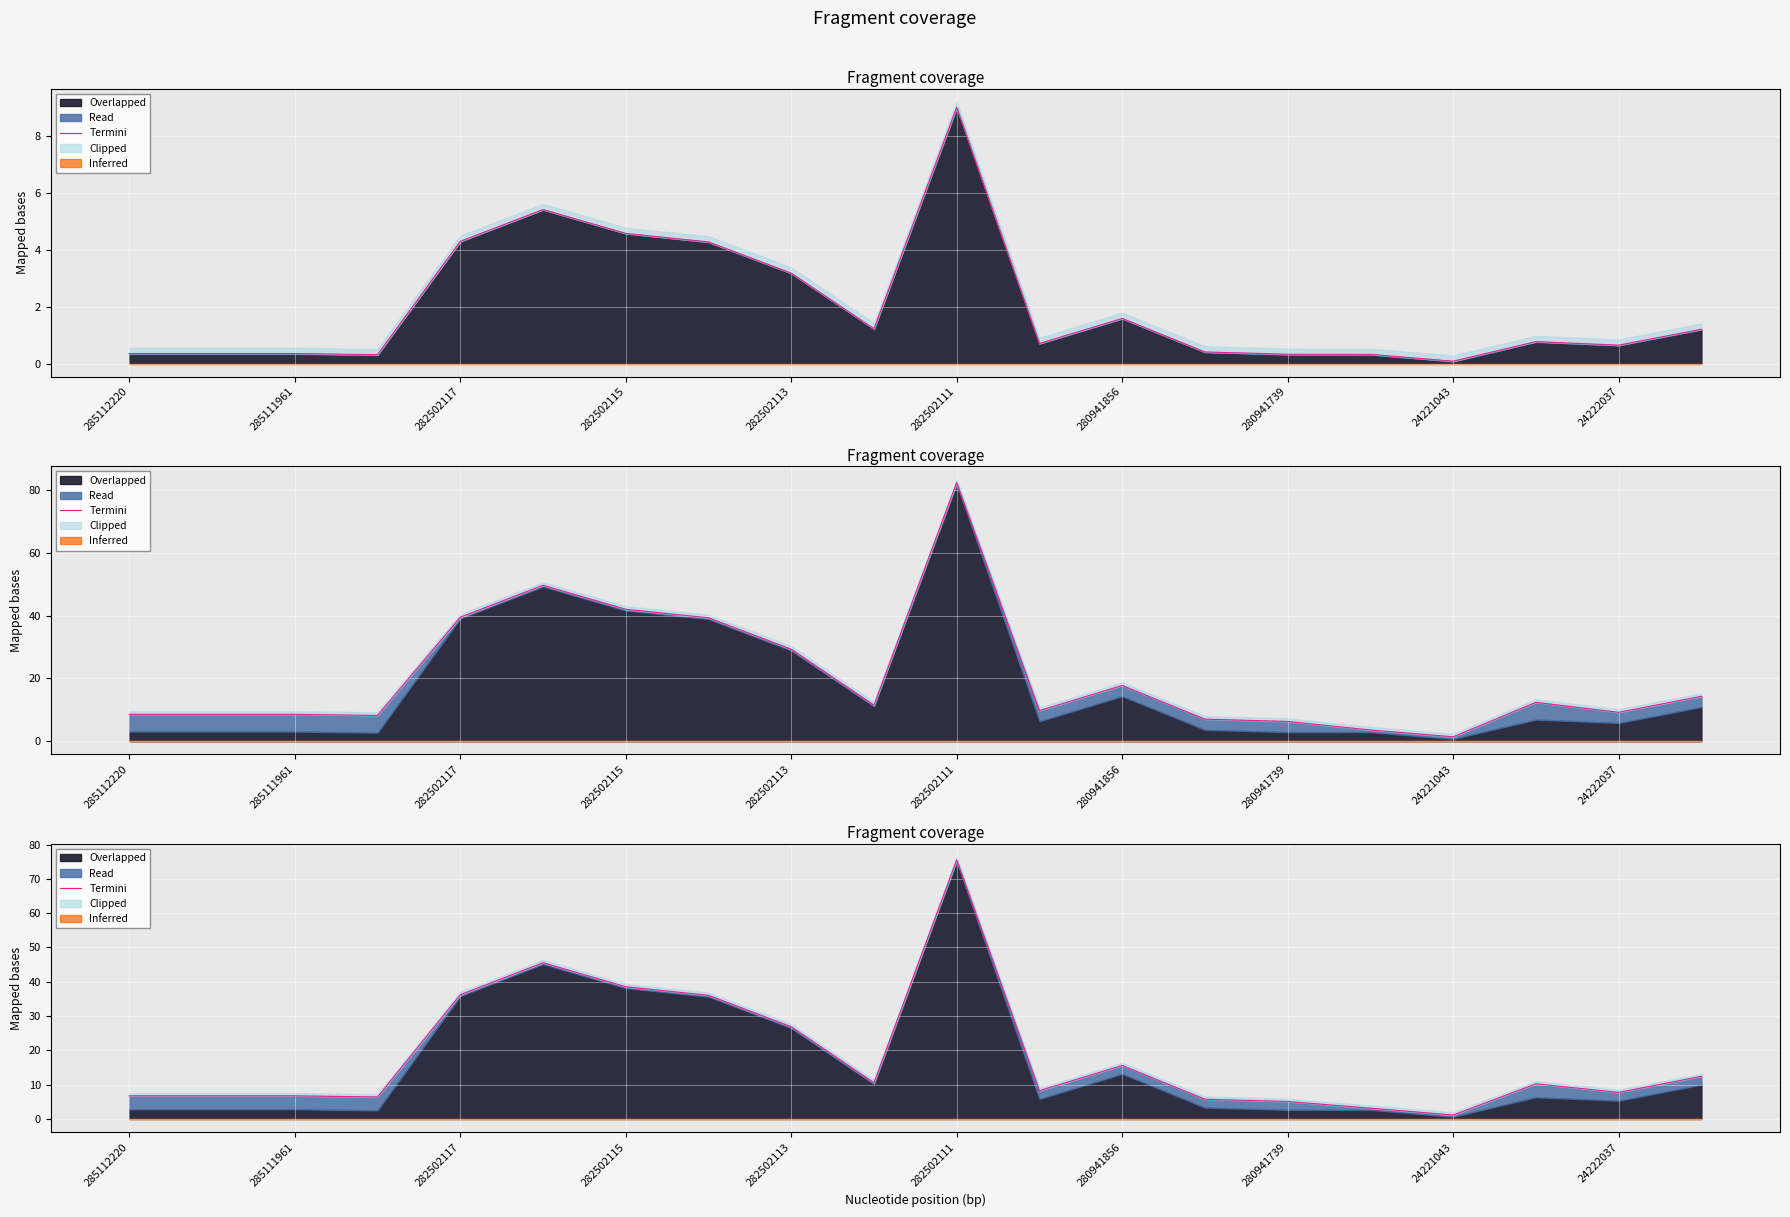

What is the average value?

18.3